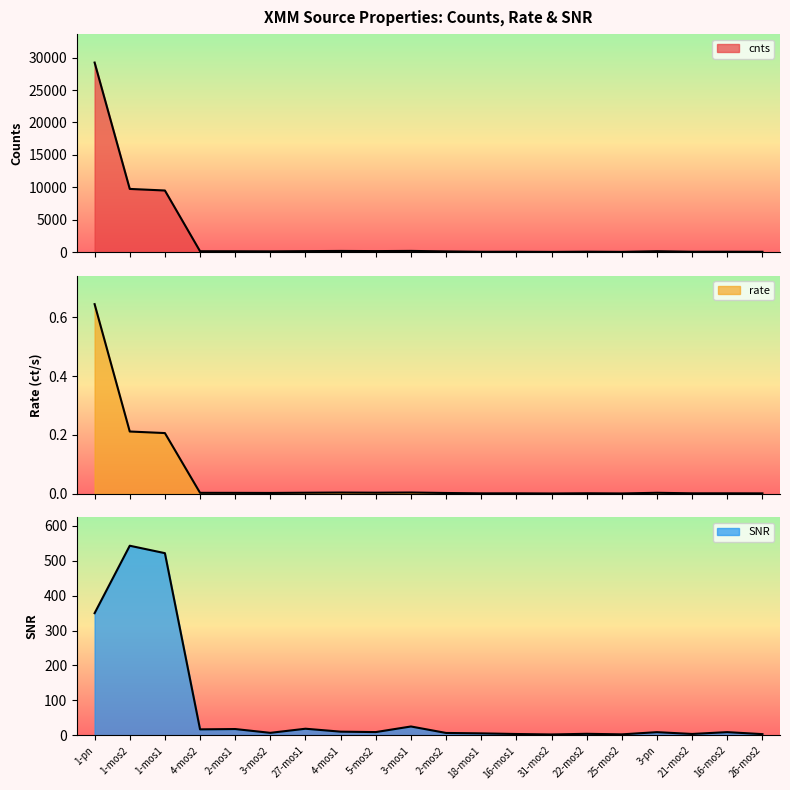

What is the maximum value for SNR?

542.8